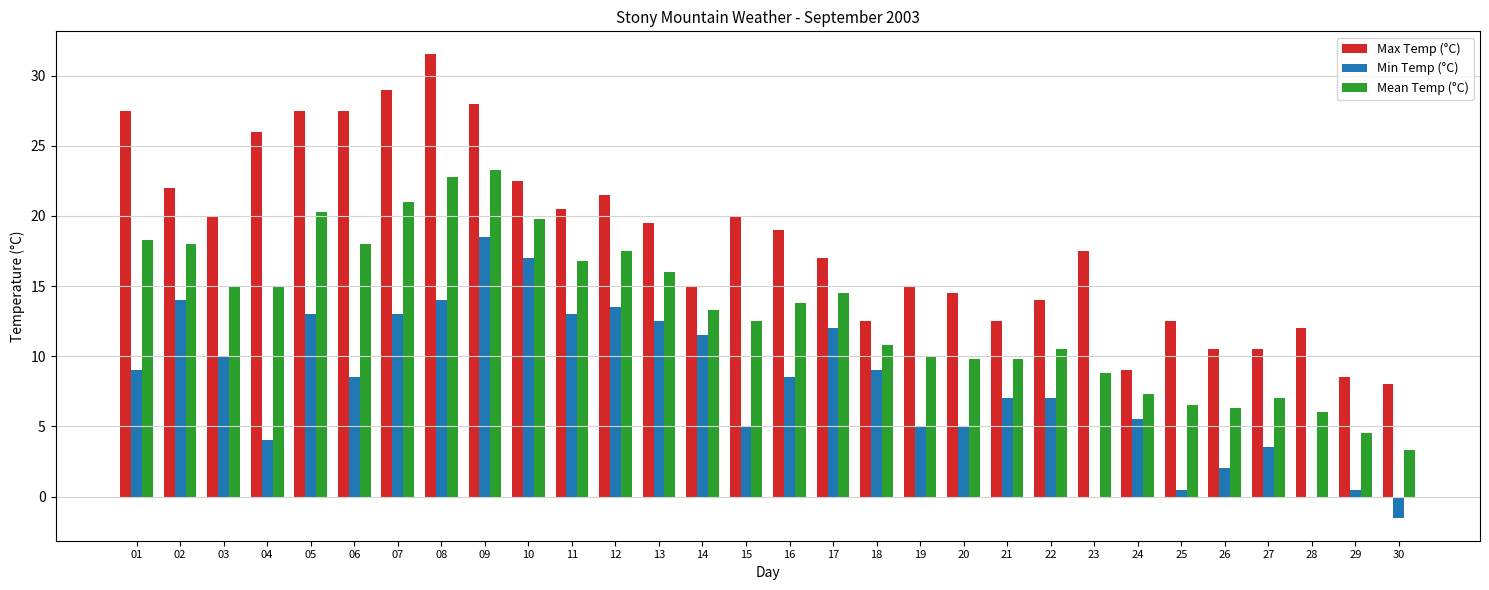

Which label corresponds to the largest value in the chart?

08